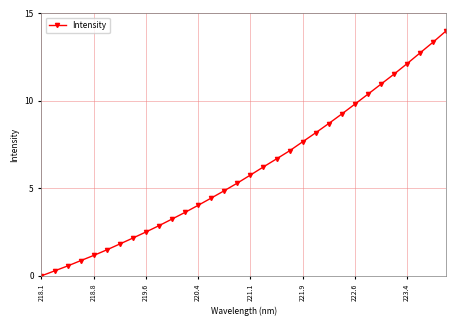

What is the difference between the maximum and minimum values?

14.0